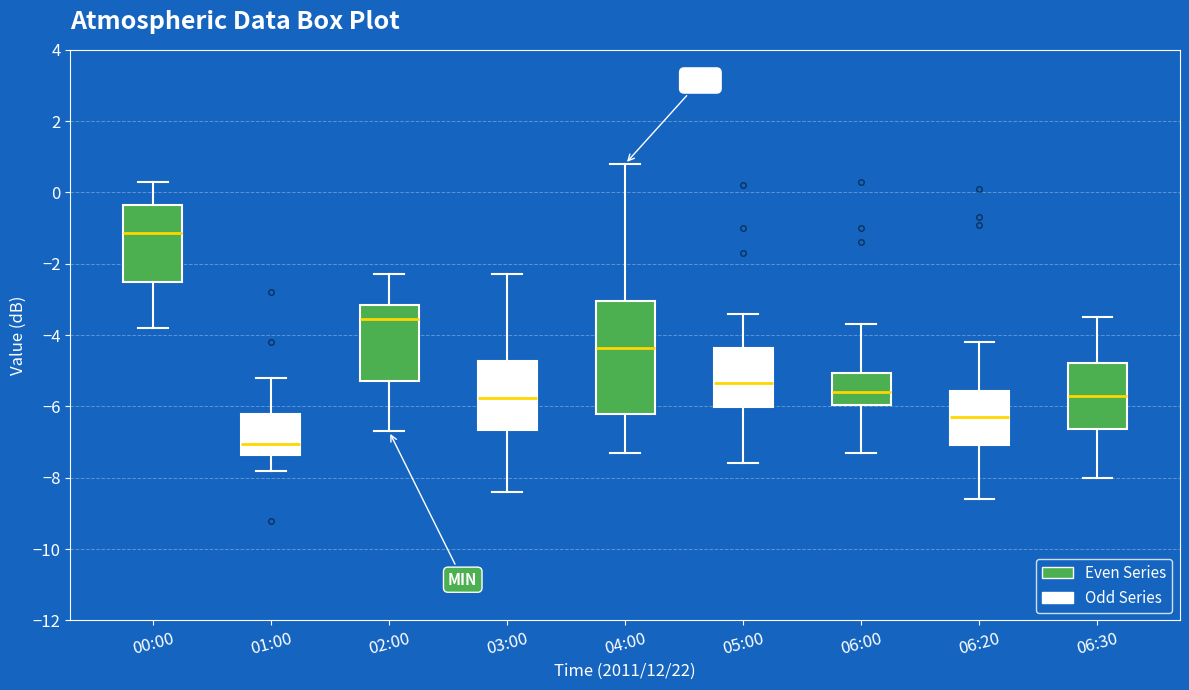

Reading left to right, read every box against the y-axis: the position of its median line, the range the box covers, and the ends of its whiskers. The values are not printed on the chart, so give them approximately, as read against the axis.

00:00: median -1.2, box -2.4 to -0.4, whiskers -3.8 to 0.4
01:00: median -7.0, box -7.4 to -6.2, whiskers -7.8 to -5.2
02:00: median -3.6, box -5.2 to -3.2, whiskers -6.6 to -2.2
03:00: median -5.8, box -6.6 to -4.8, whiskers -8.4 to -2.2
04:00: median -4.4, box -6.2 to -3.0, whiskers -7.2 to 0.8
05:00: median -5.4, box -6.0 to -4.4, whiskers -7.6 to -3.4
06:00: median -5.6, box -6.0 to -5.0, whiskers -7.2 to -3.6
06:20: median -6.2, box -7.0 to -5.6, whiskers -8.6 to -4.2
06:30: median -5.6, box -6.6 to -4.8, whiskers -8.0 to -3.4